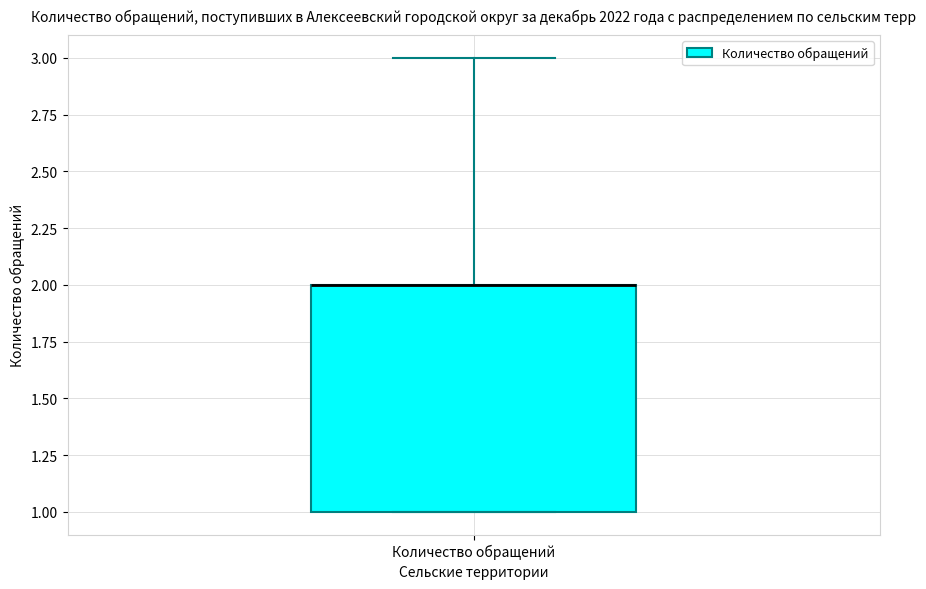

Read this box plot against the y-axis: the position of the median line, the range covered by the box, and the ends of both whiskers. The values are not printed on the chart, so give them approximately, as read against the axis.

median 2 (drawn on the box's upper edge), box 1 to 2, whiskers 1 to 3